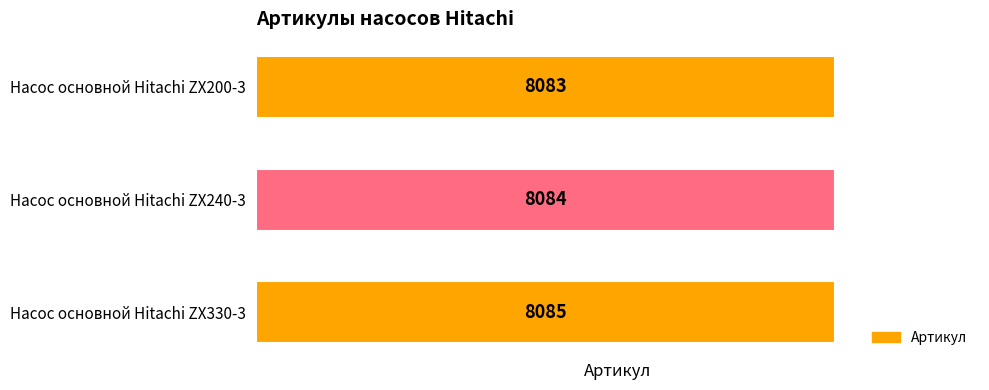

True or false: the data shows 11513 at Насос основной Hitachi ZX200-3.

False